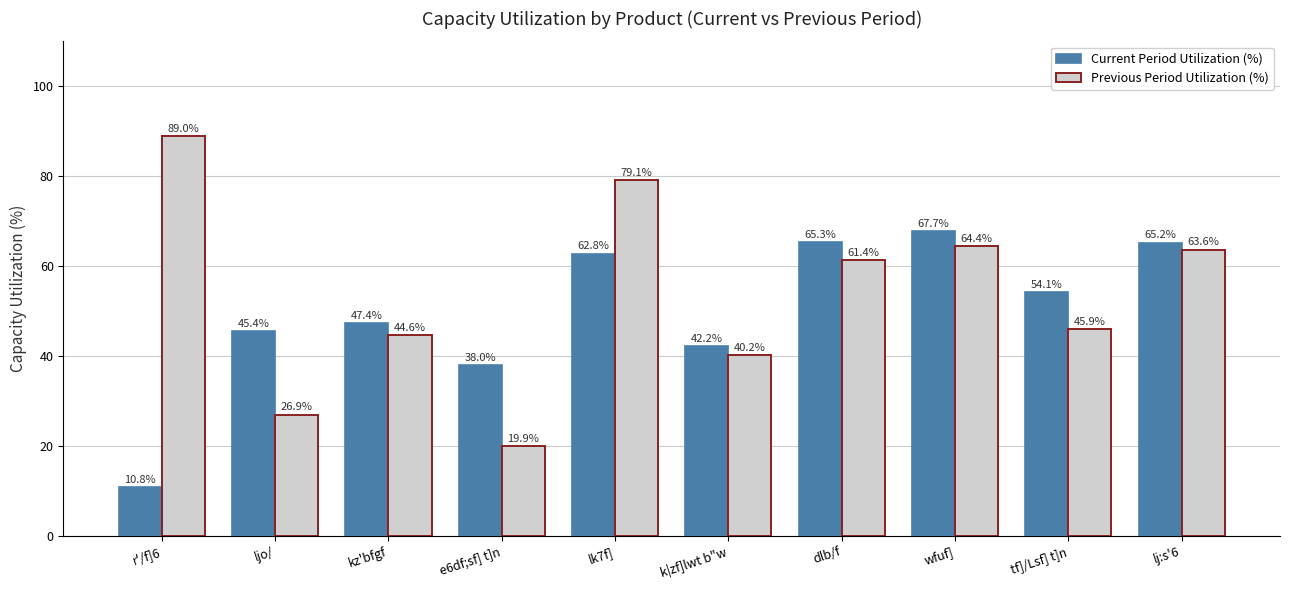

How many data points does each series have?

10